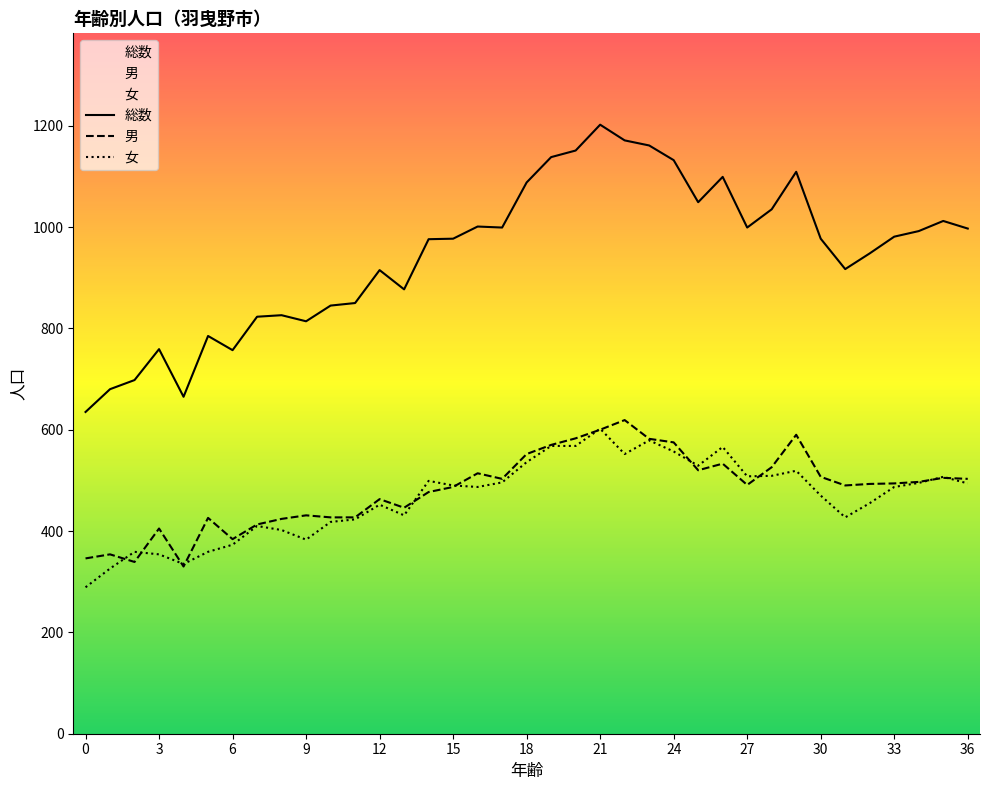

What is the difference between the maximum and minimum values in the 女 series?

313